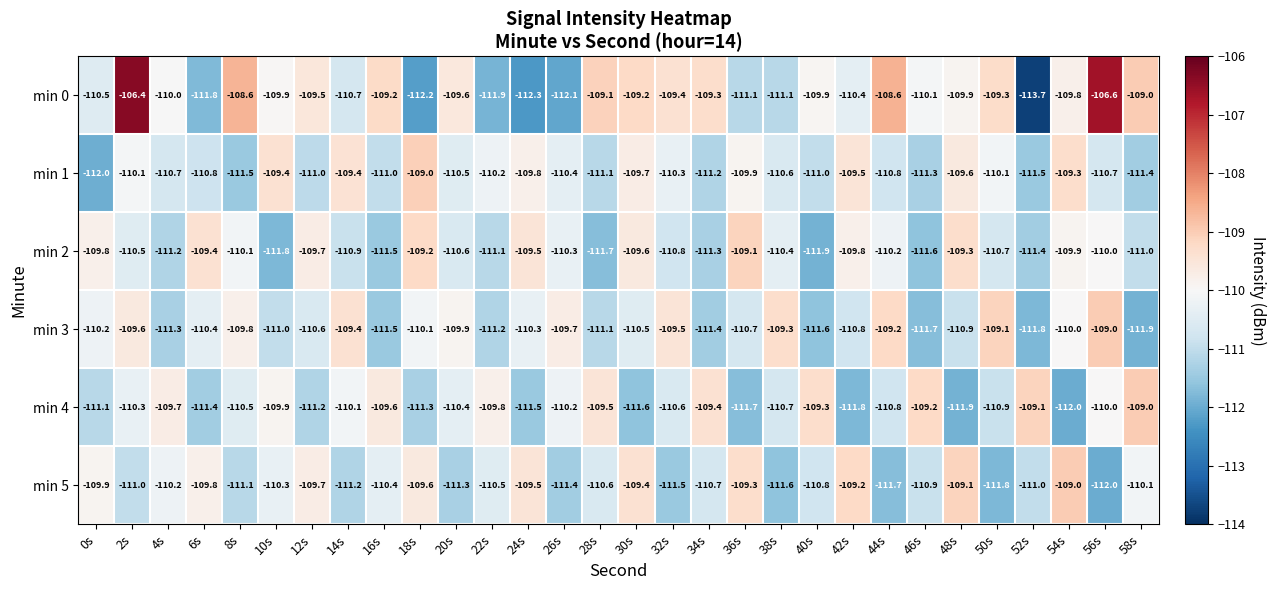

Rank the series at 46s from highest to lowest value.

min 4, min 0, min 5, min 1, min 2, min 3